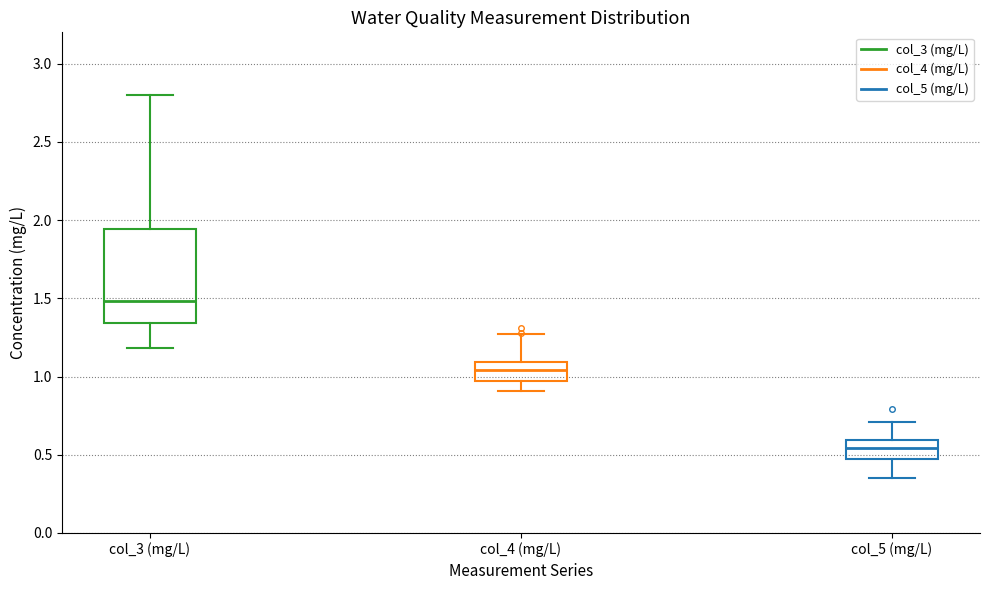

Reading left to right, transcribe this box plot: for each box, give where its median line is, the range the box spans, and where its two whiskers end, as read against the y-axis. The values are not printed on the chart, so give them approximately, as read against the axis.

col_3 (mg/L): median 1.50, box 1.35 to 1.95, whiskers 1.20 to 2.80
col_4 (mg/L): median 1.05, box 0.95 to 1.10, whiskers 0.90 to 1.25
col_5 (mg/L): median 0.55, box 0.45 to 0.60, whiskers 0.35 to 0.70